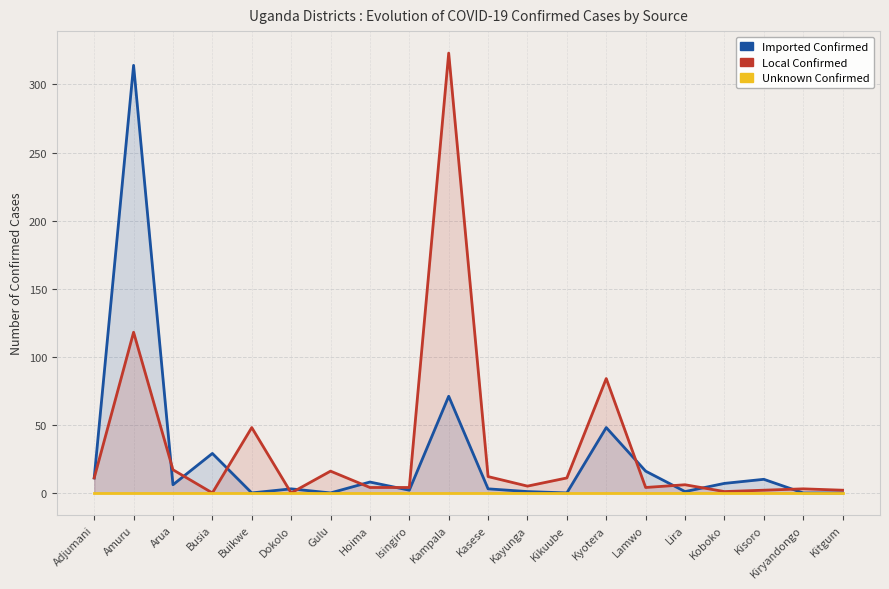

What are all the series names shown in the legend?

Imported Confirmed, Local Confirmed, Unknown Confirmed